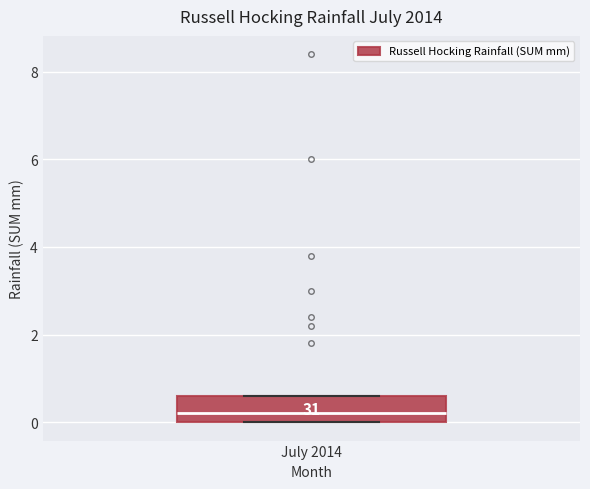

Transcribe this box plot: give where the median line is, the range the box spans, and where the two whiskers end, as read against the y-axis. The values are not printed on the chart, so give them approximately, as read against the axis.

median 0.2, box 0.0 to 0.6, whiskers 0.0 to 0.6